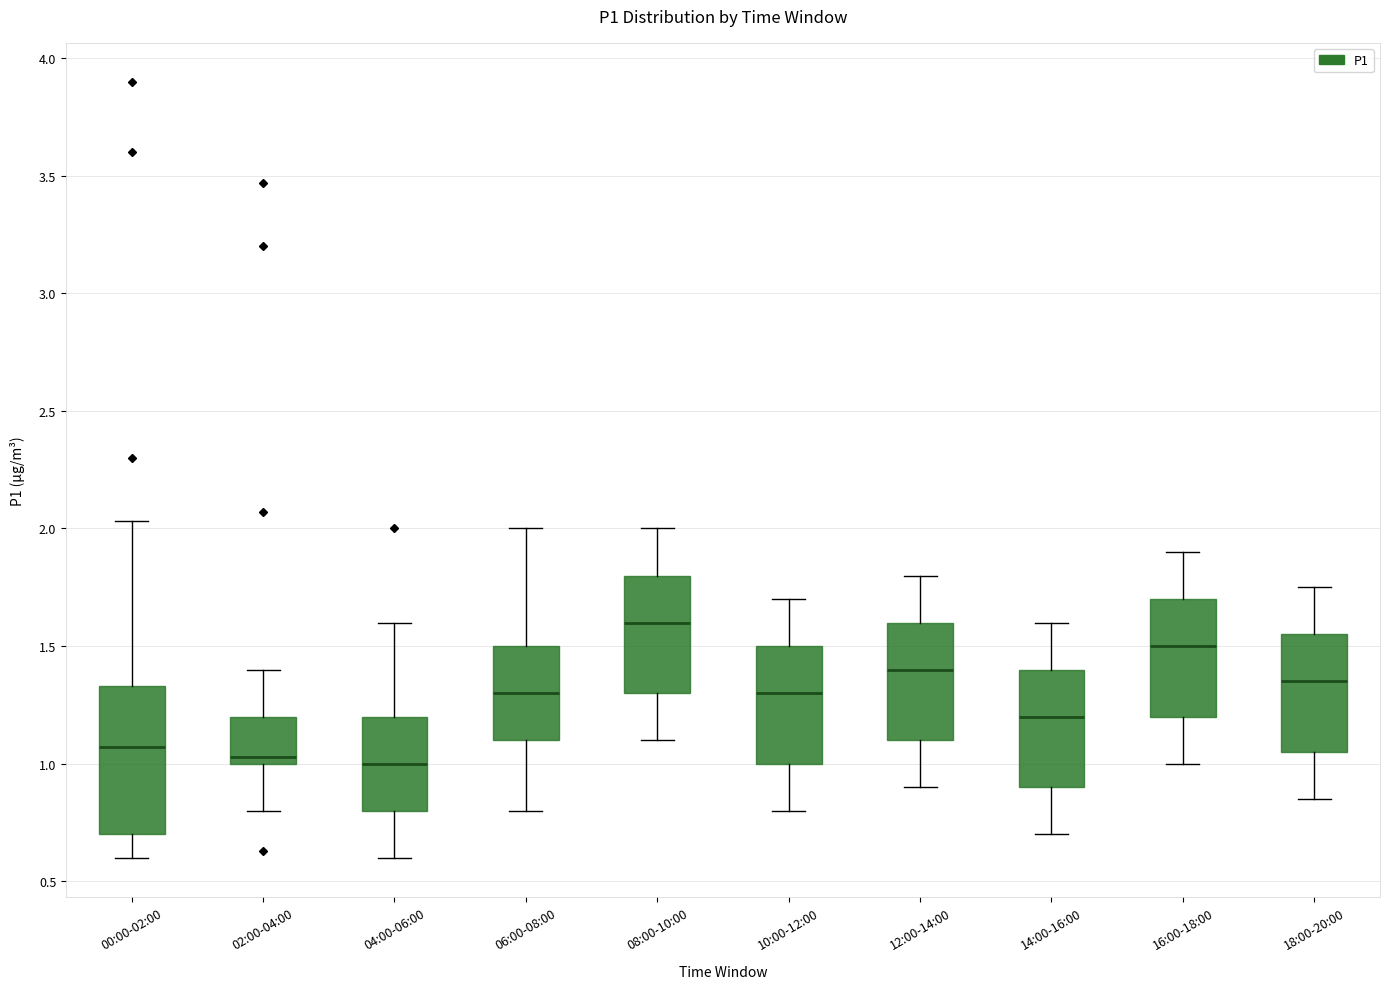

Reading left to right, transcribe this box plot: for each box, give where its median line is, the range the box spans, and where its two whiskers end, as read against the y-axis. The values are not printed on the chart, so give them approximately, as read against the axis.

00:00-02:00: median 1.05, box 0.70 to 1.35, whiskers 0.60 to 2.05
02:00-04:00: median 1.05, box 1.00 to 1.20, whiskers 0.80 to 1.40
04:00-06:00: median 1.00, box 0.80 to 1.20, whiskers 0.60 to 1.60
06:00-08:00: median 1.30, box 1.10 to 1.50, whiskers 0.80 to 2.00
08:00-10:00: median 1.60, box 1.30 to 1.80, whiskers 1.10 to 2.00
10:00-12:00: median 1.30, box 1.00 to 1.50, whiskers 0.80 to 1.70
12:00-14:00: median 1.40, box 1.10 to 1.60, whiskers 0.90 to 1.80
14:00-16:00: median 1.20, box 0.90 to 1.40, whiskers 0.70 to 1.60
16:00-18:00: median 1.50, box 1.20 to 1.70, whiskers 1.00 to 1.90
18:00-20:00: median 1.35, box 1.05 to 1.55, whiskers 0.85 to 1.75